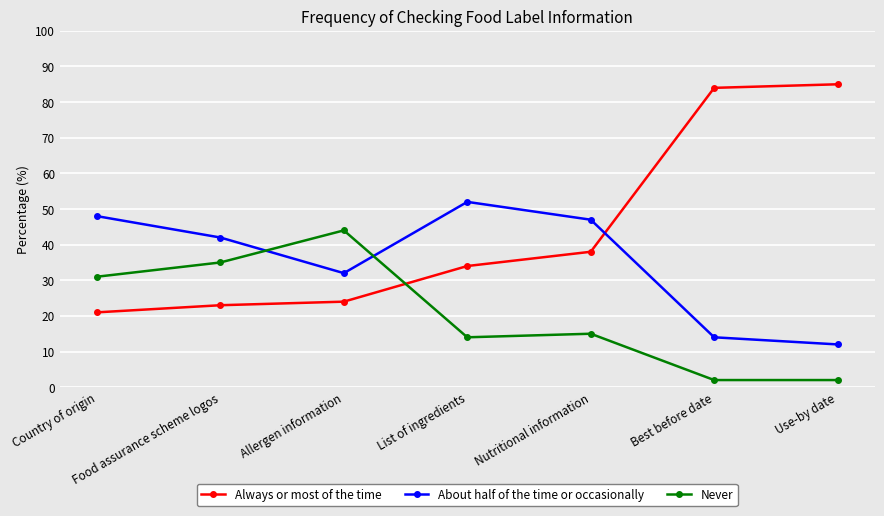

Does the chart display data point markers on the line(s)?

Yes